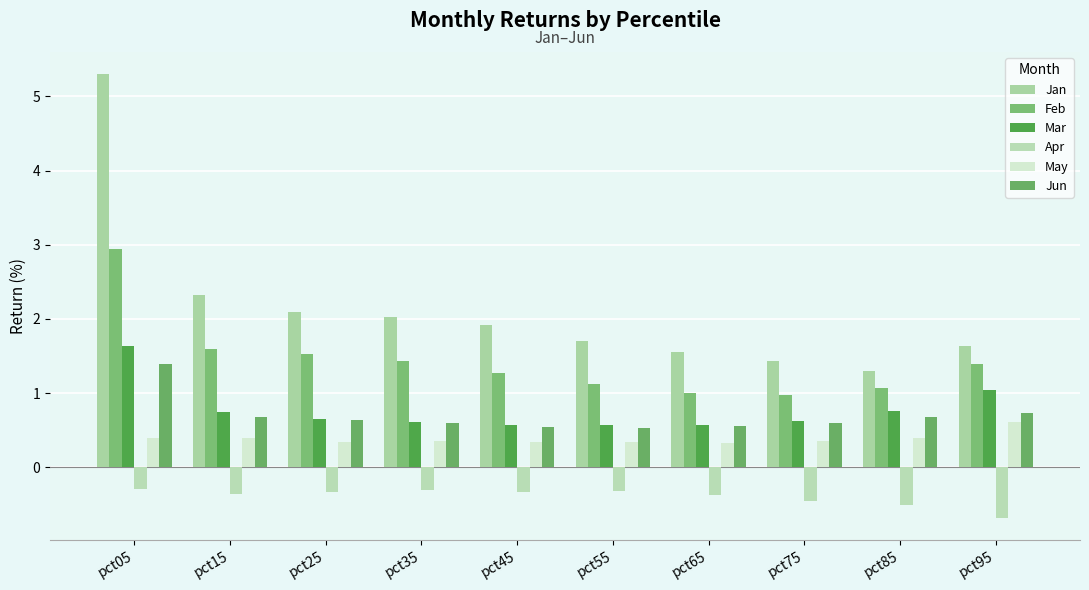

Is it true that Jun equals 0.2 at pct65?

False